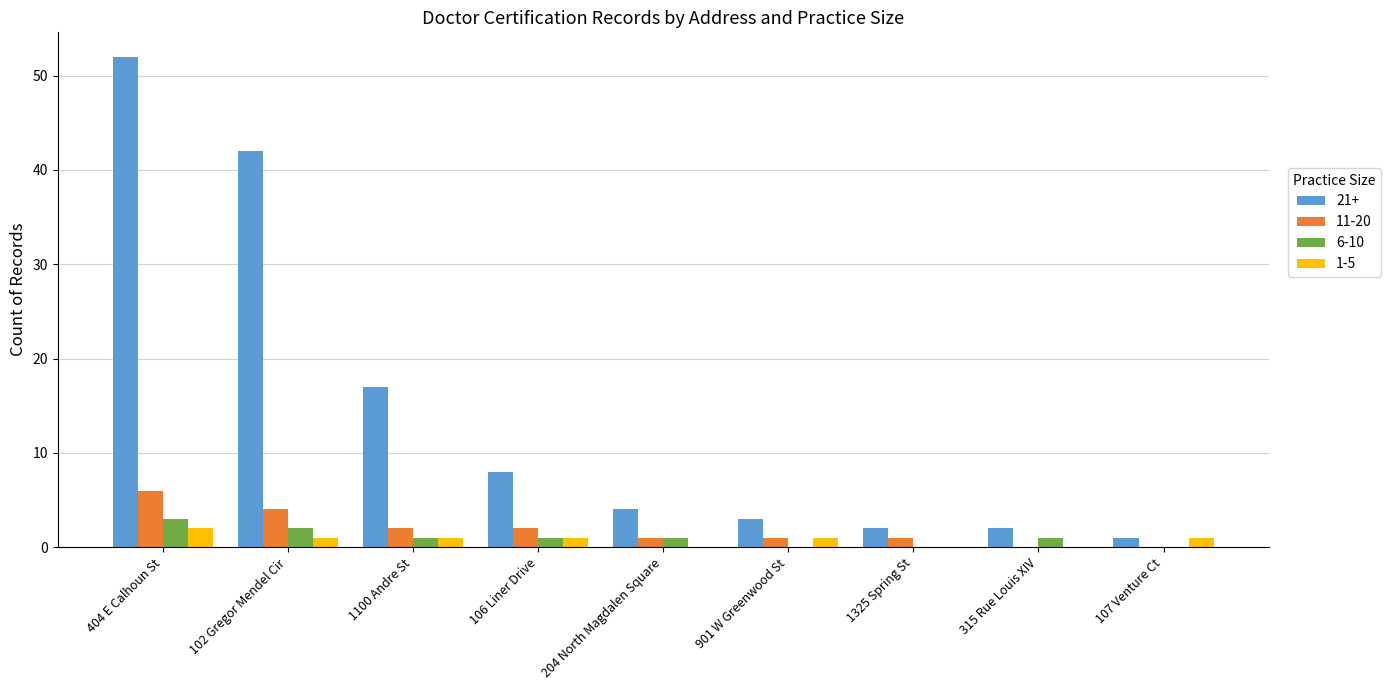

The value of 1-5 at 901 W Greenwood St is 1. True or false?

True